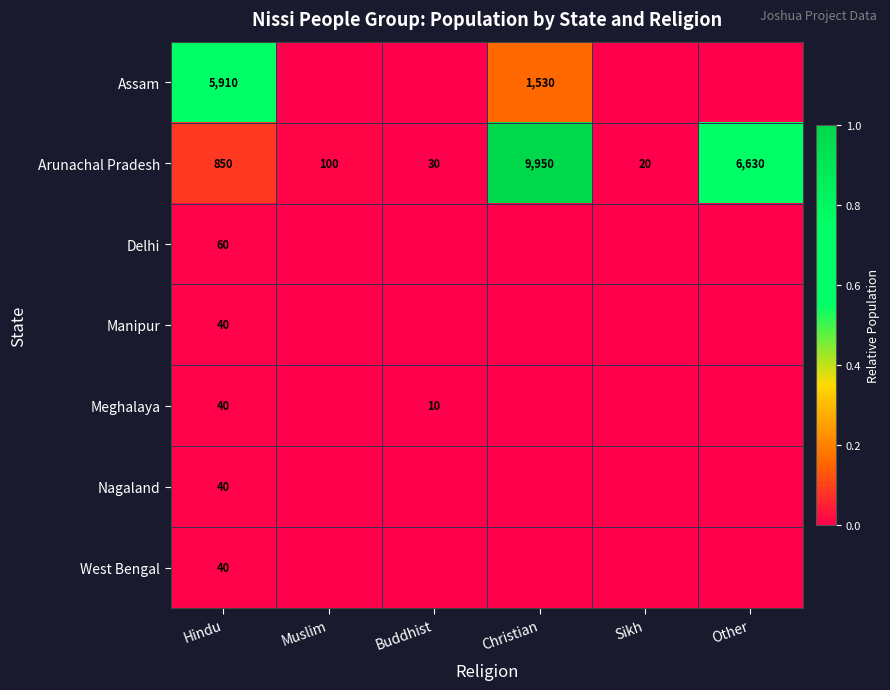

Where is Arunachal Pradesh nearest to the value 4985?

Other